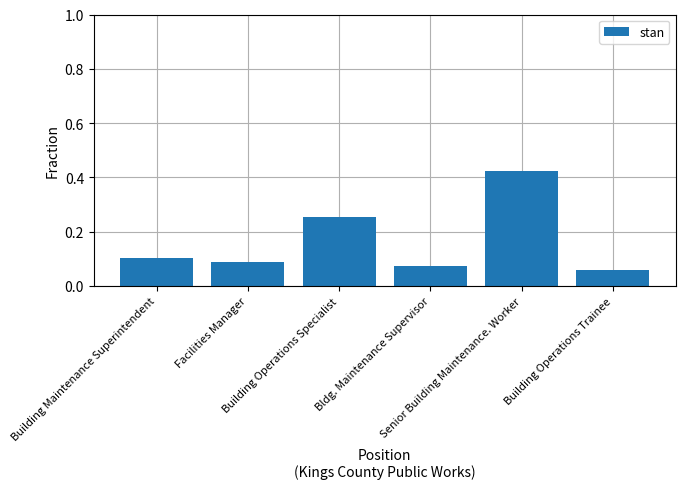

How many values are between 0 and 1?

6